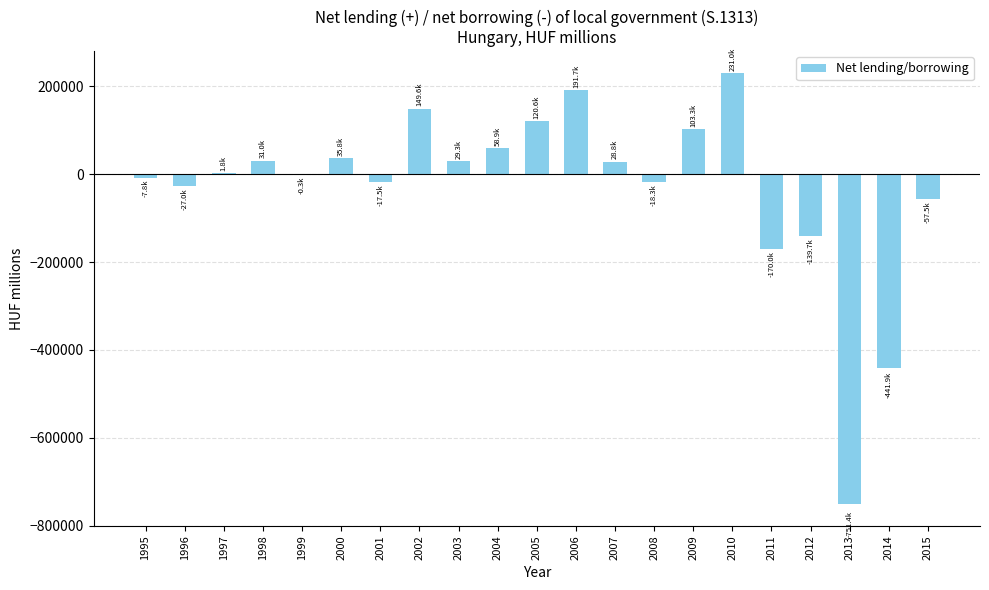

What is the average value?

-30930